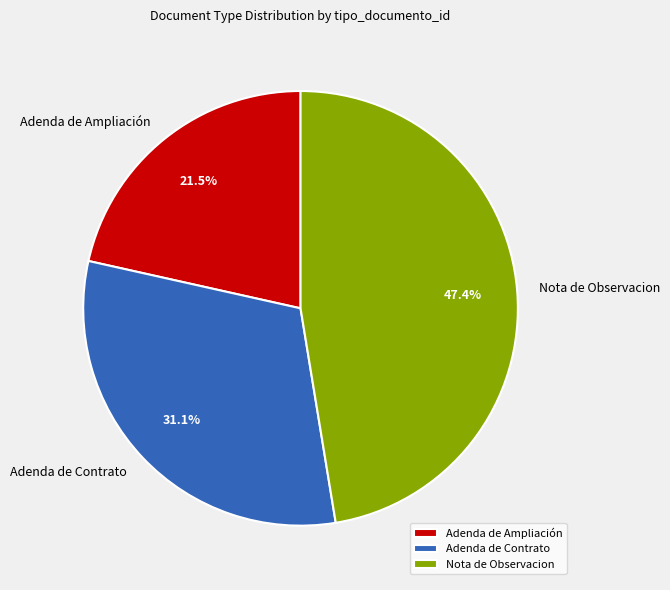

What percentage is NOT represented by Adenda de Ampliación?

78.5%